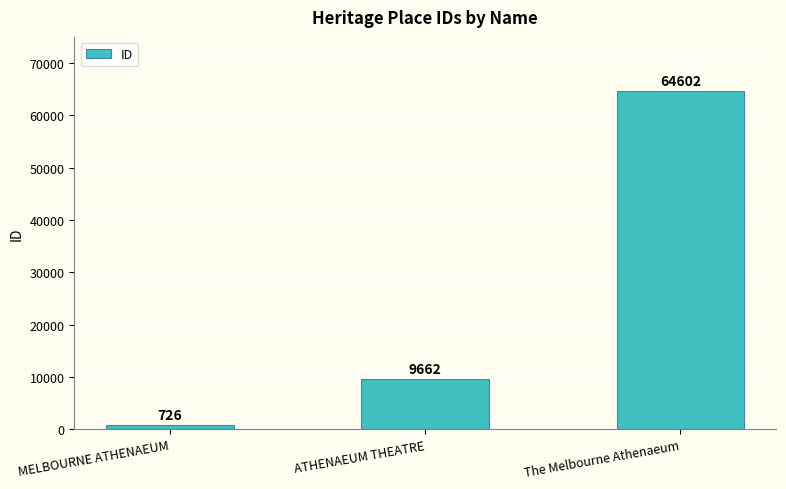

What is the change in value from MELBOURNE ATHENAEUM to ATHENAEUM THEATRE?

+8936